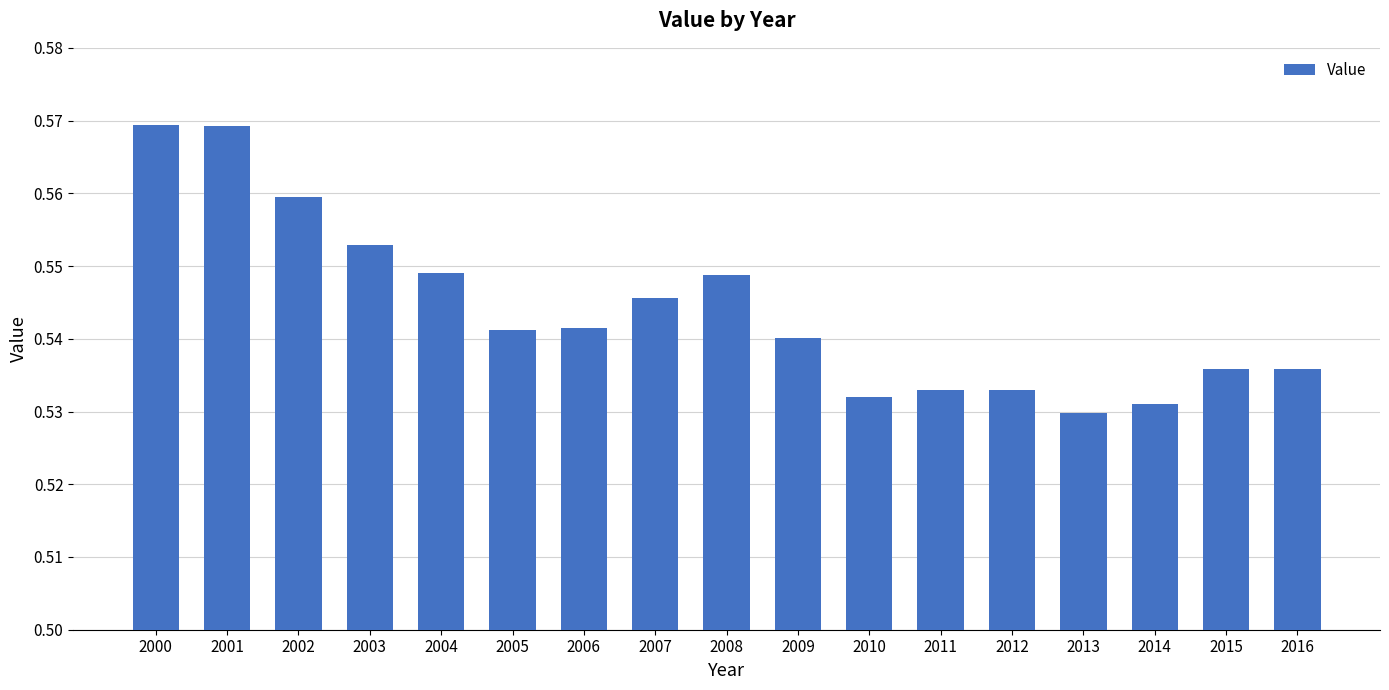

Which category has the lowest value across all series?

2013